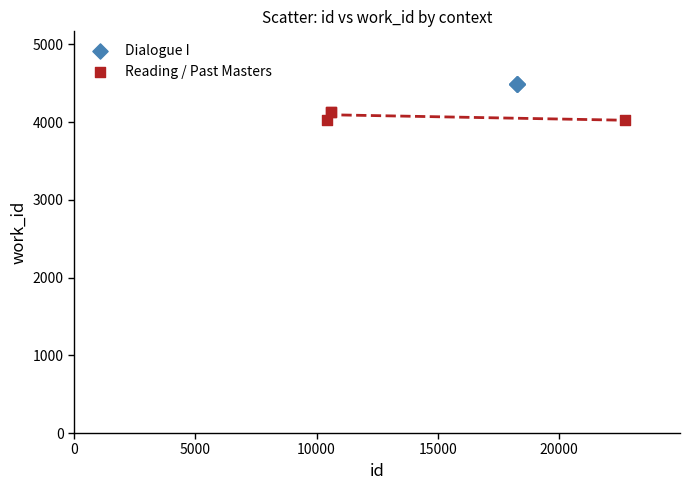

Which series reaches the maximum Y coordinate?

Dialogue I